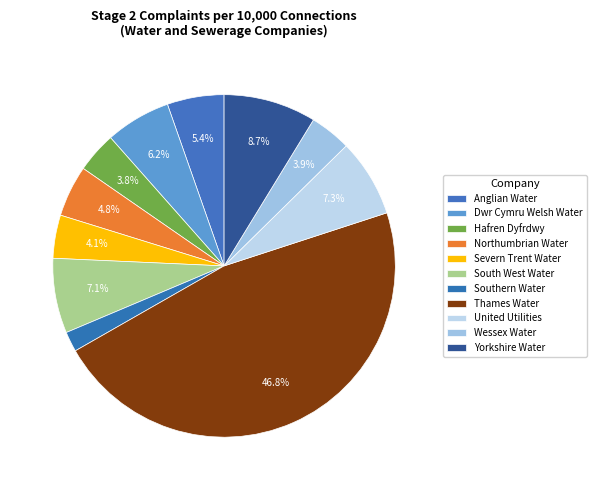

Does Severn Trent Water account for over 50% of the chart?

No